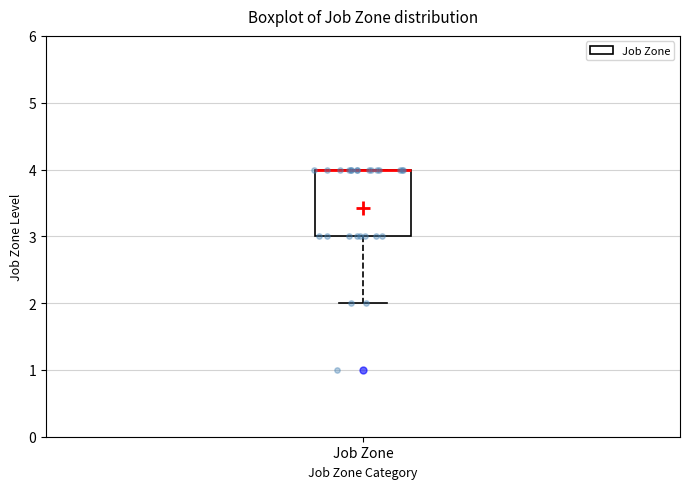

Transcribe this box plot: give where the median line is, the range the box spans, and where the two whiskers end, as read against the y-axis. The values are not printed on the chart, so give them approximately, as read against the axis.

median 4 (drawn on the box's upper edge), box 3 to 4, whiskers 2 to 4